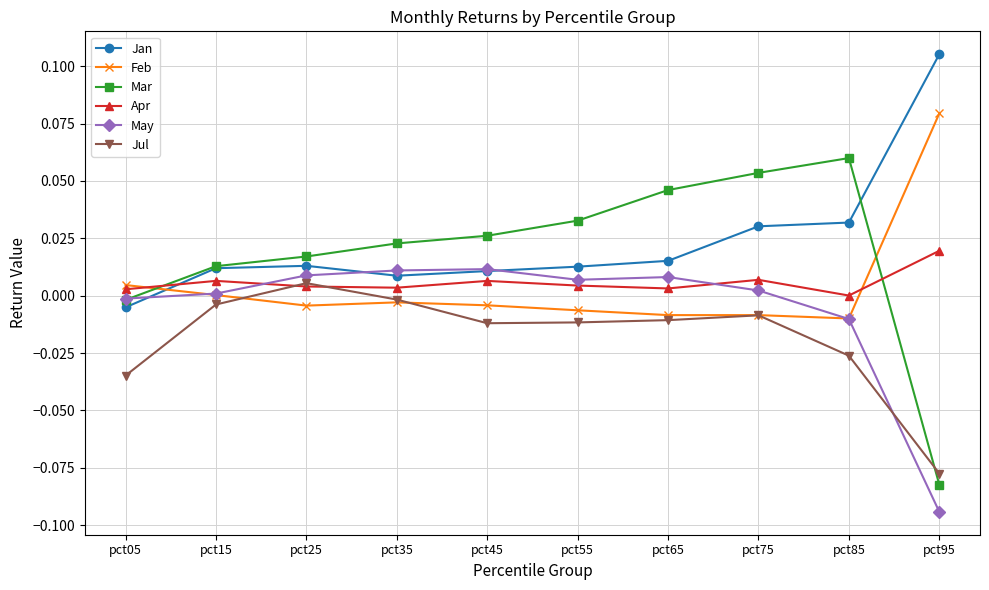

Which label corresponds to the largest value in the chart?

pct95